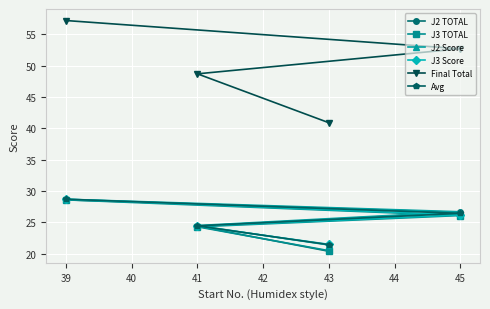

Which series has the widest spread of values?

Final Total